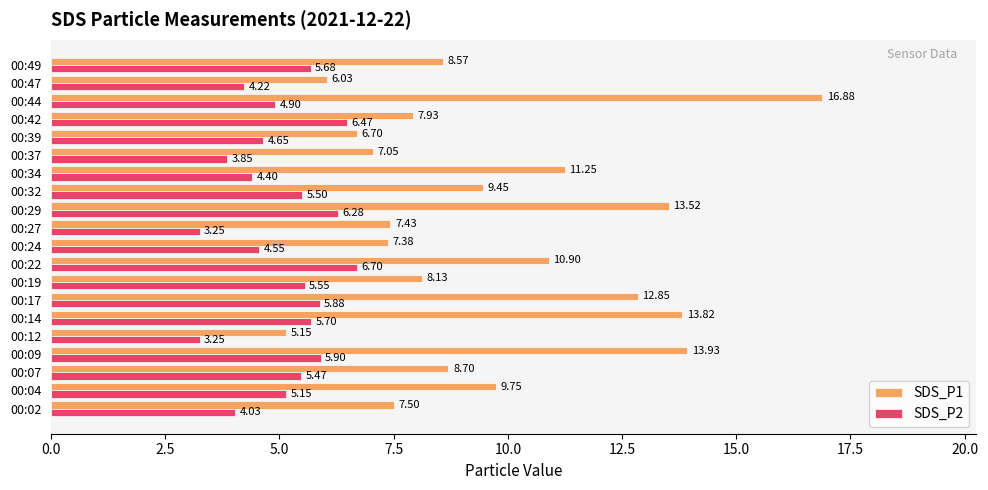

How many series are shown in this chart?

2